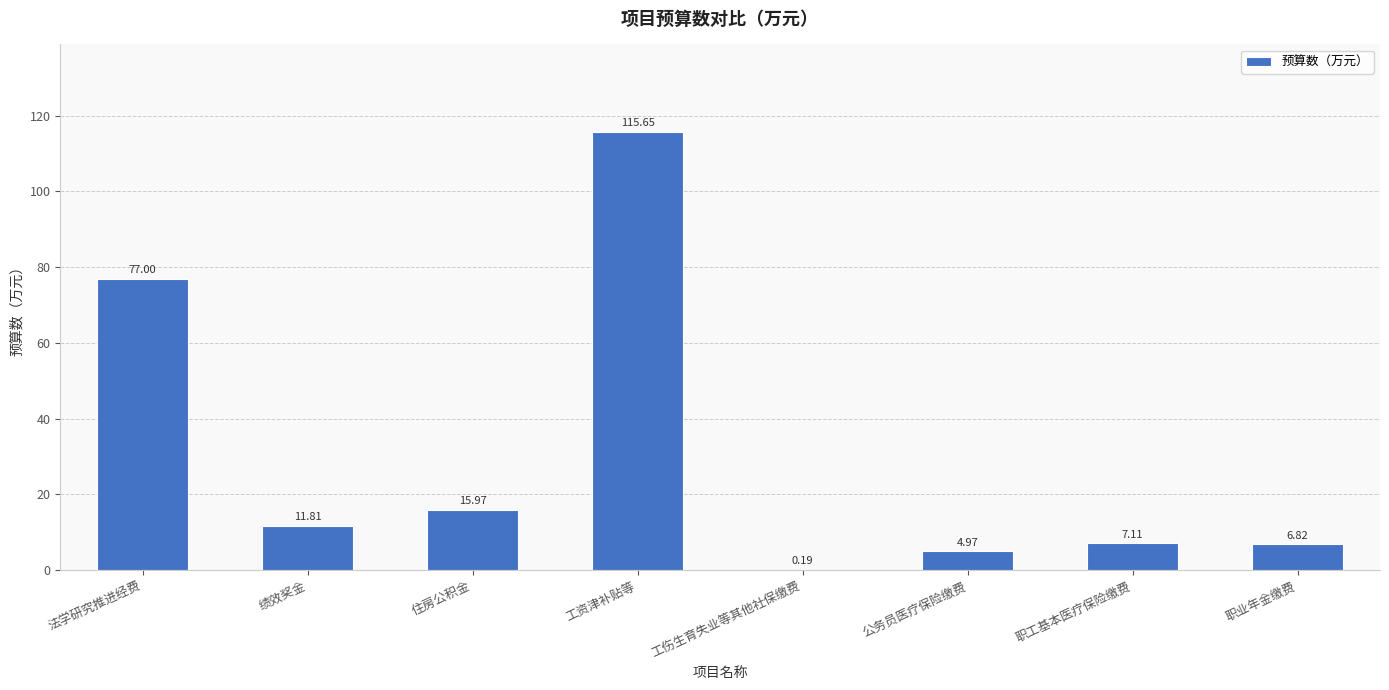

At which category does the chart reach its peak across all series?

工资津补贴等